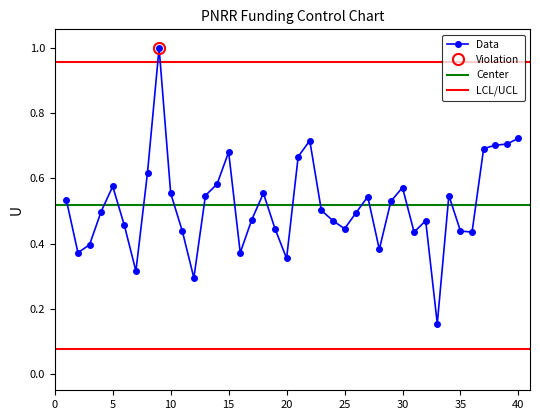

How many points are higher than both their immediate neighbors (excluding endpoints)?

9